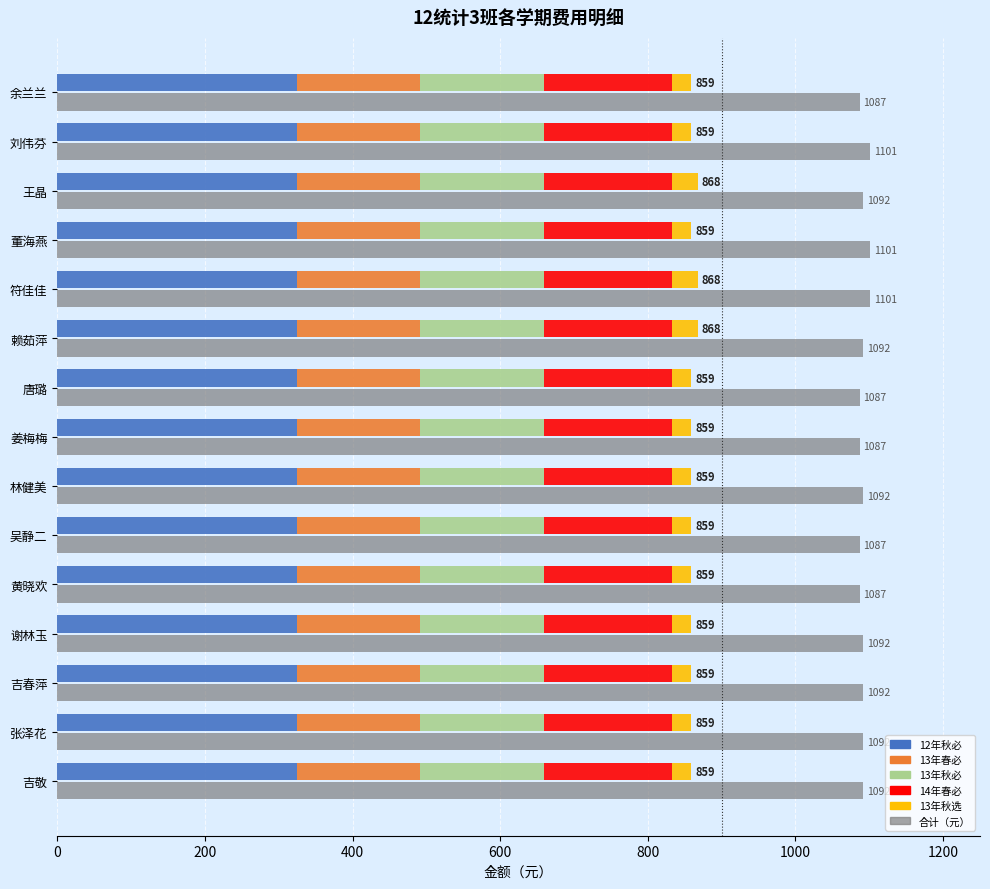

Which has a higher value, 600 or 800?

600